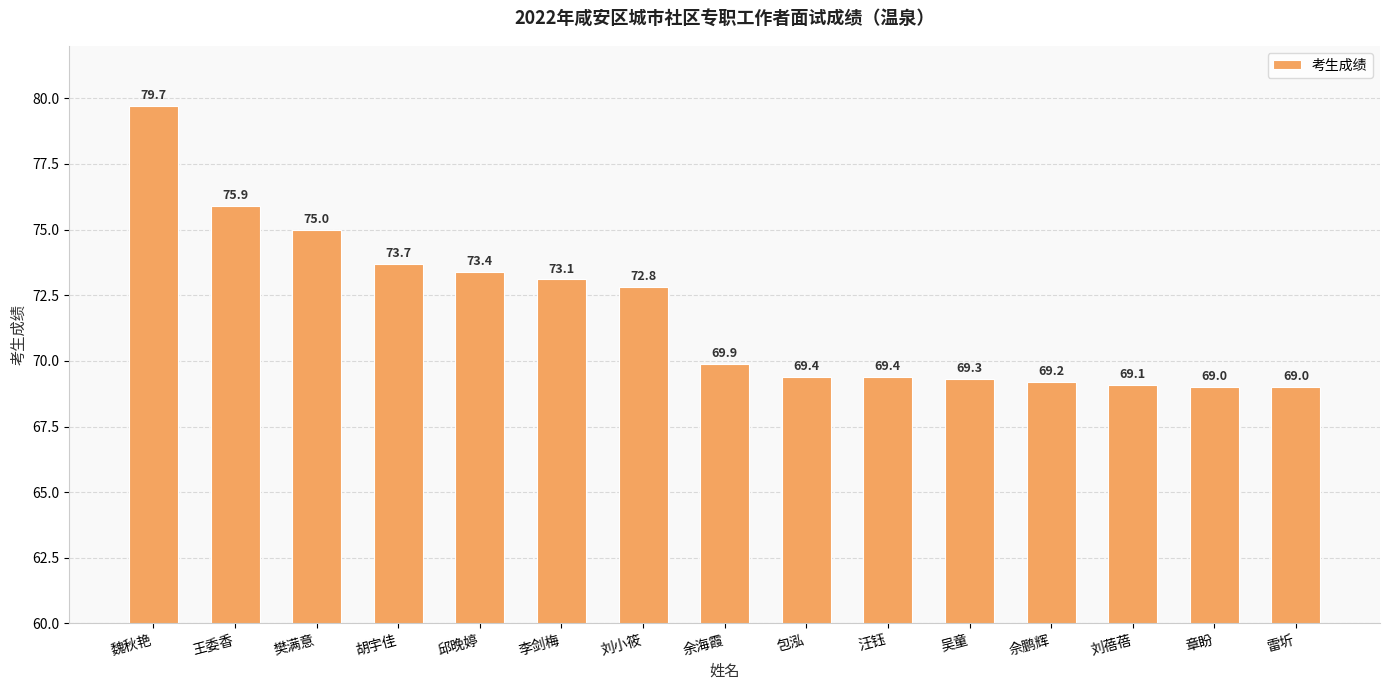

Does the chart contain stacked bars?

No